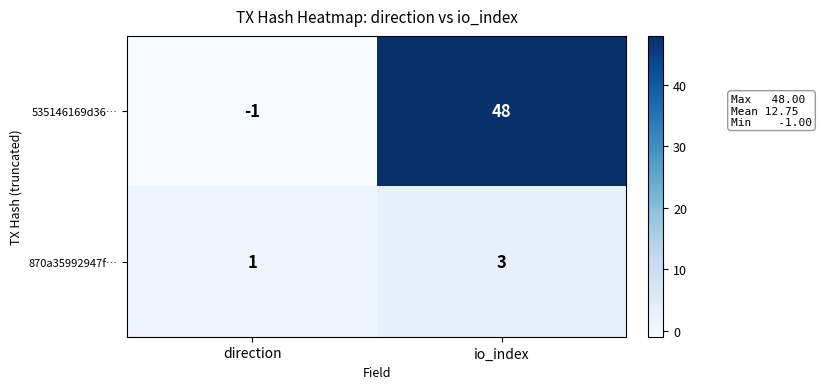

Which series changed the most between direction and io_index?

535146169d36…